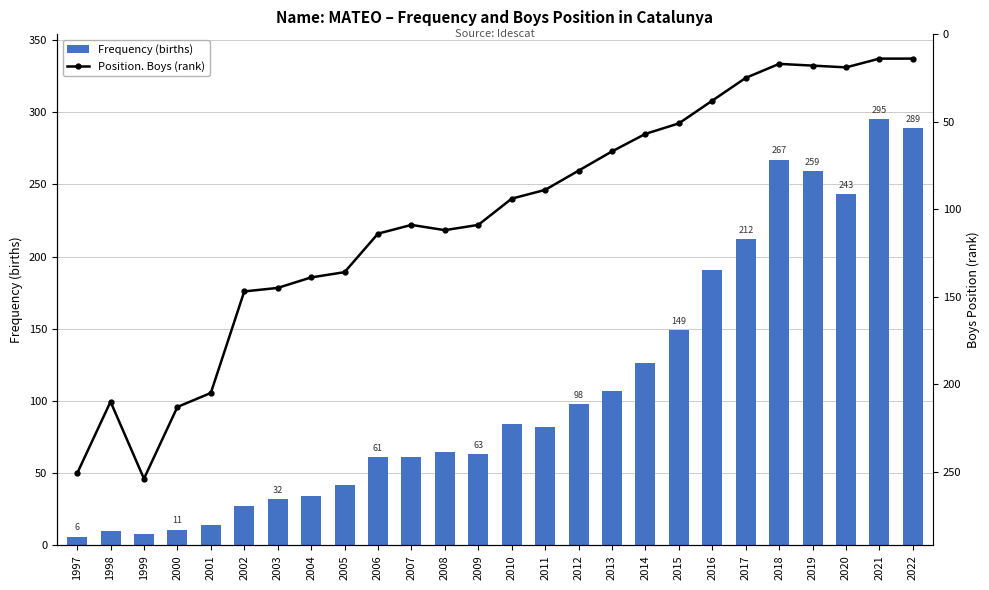

At how many categories does at least one series exceed 65?

26